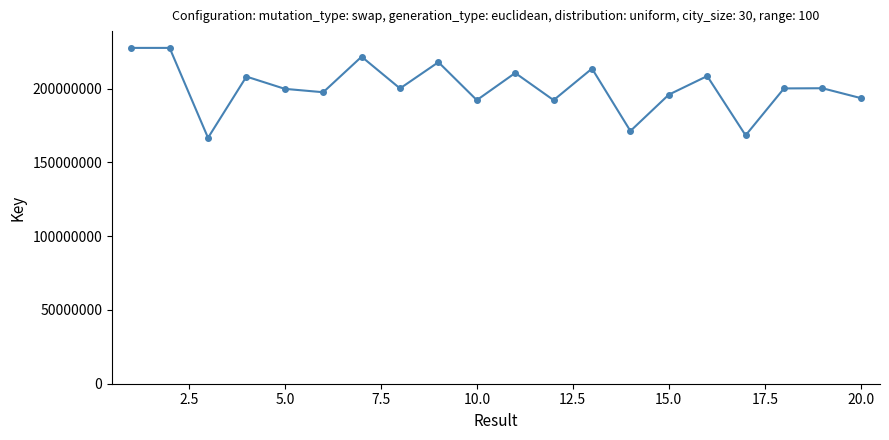

What is the maximum value shown in the chart?

227641002